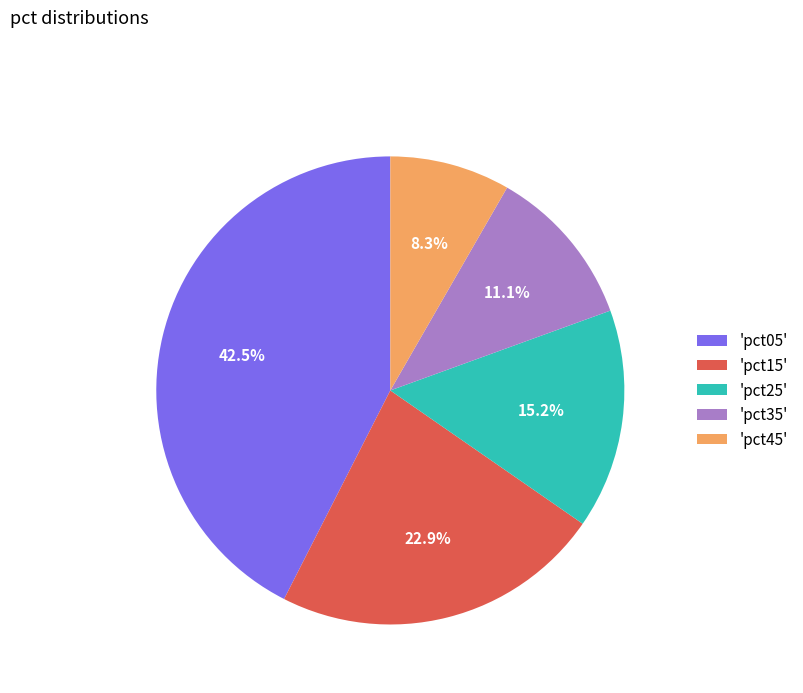

How many slices are in this pie chart?

5